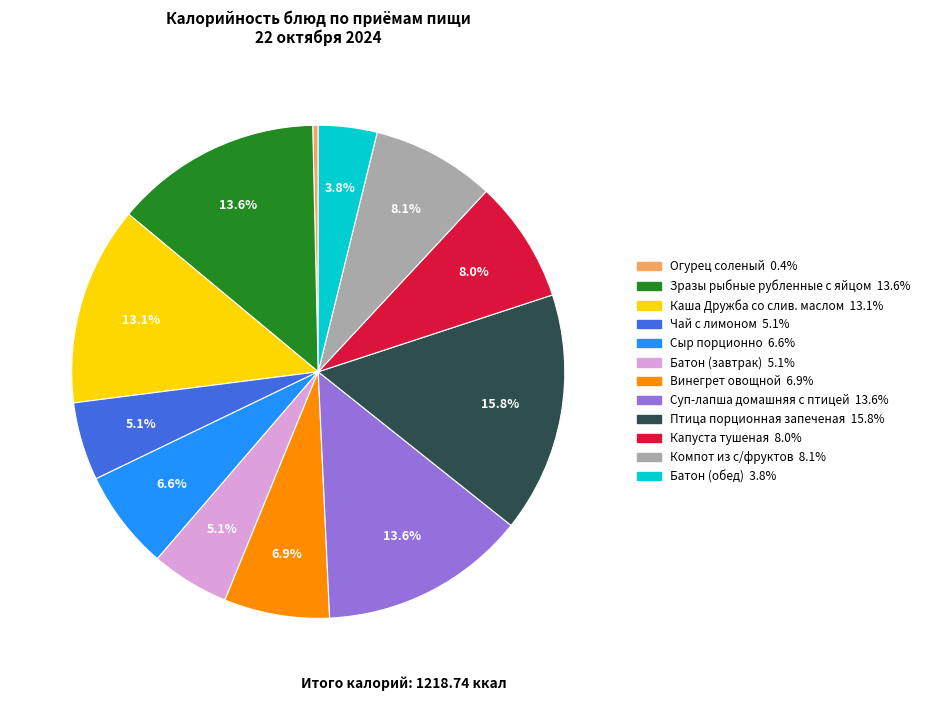

Is the sum of Сыр порционно and Батон (завтрак) greater than half?

No